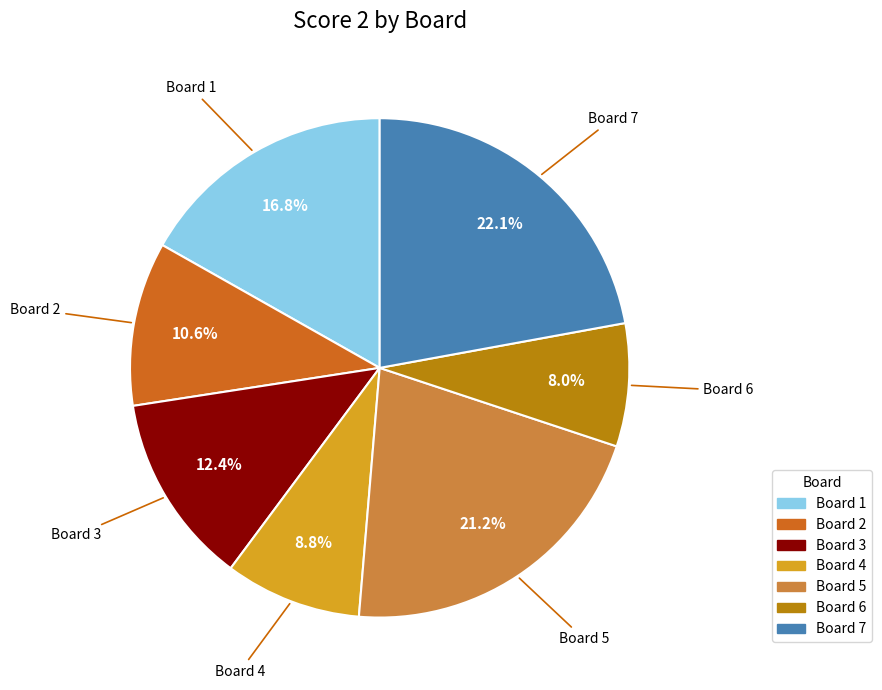

Does any single category account for the majority?

No